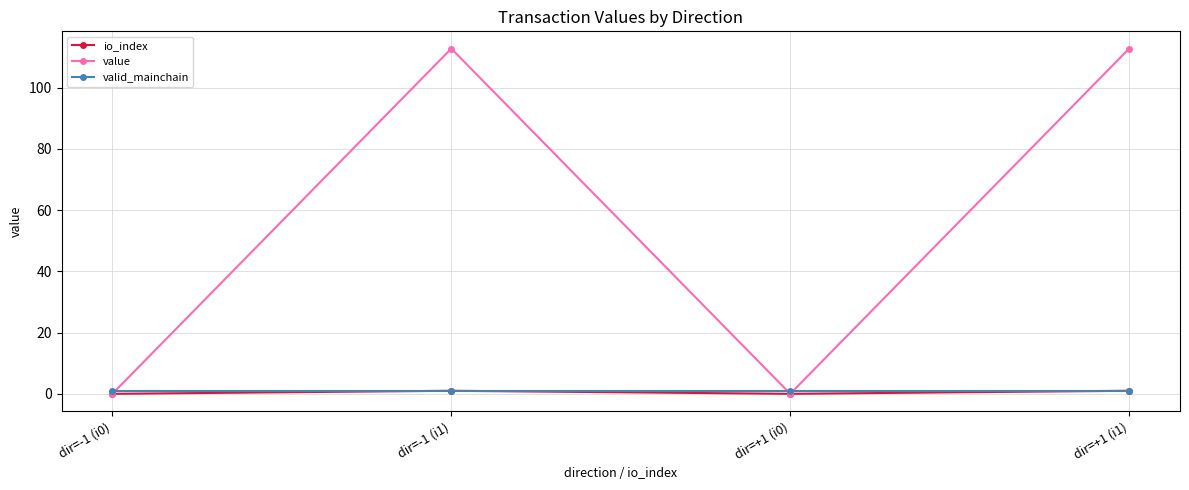

Where is the first local maximum for value?

dir=-1 (i1)